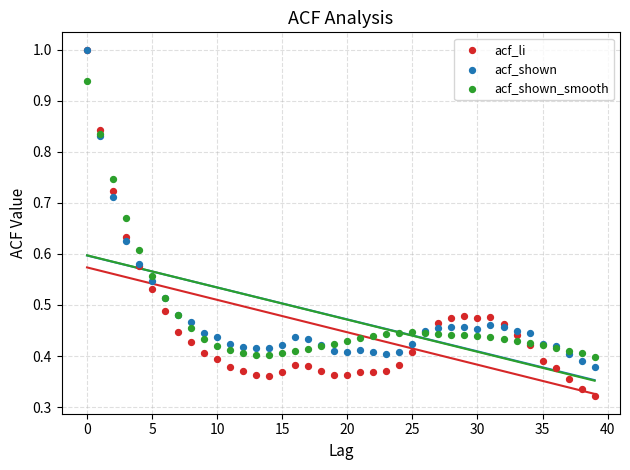

What are all the series names shown in the legend?

acf_li, acf_shown, acf_shown_smooth